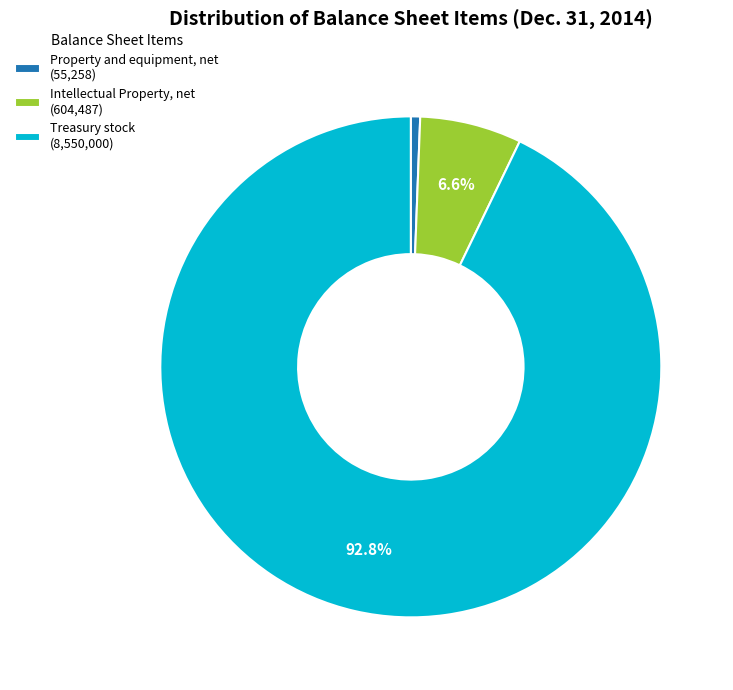

What is the smallest slice in the pie chart?

Property and equipment, net